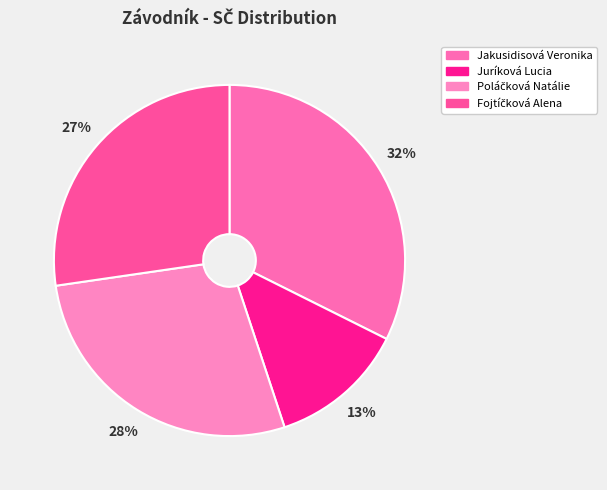

Combined, do Poláčková Natálie and Jakusidisová Veronika account for over 50%?

Yes